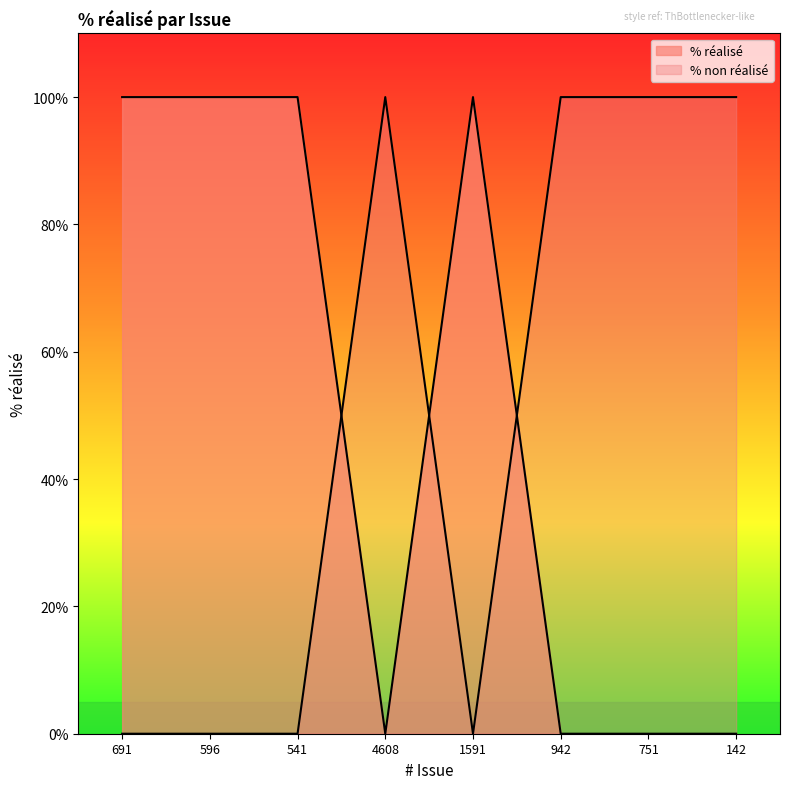

True or false: there are more than 1 points higher than both neighbors.

False